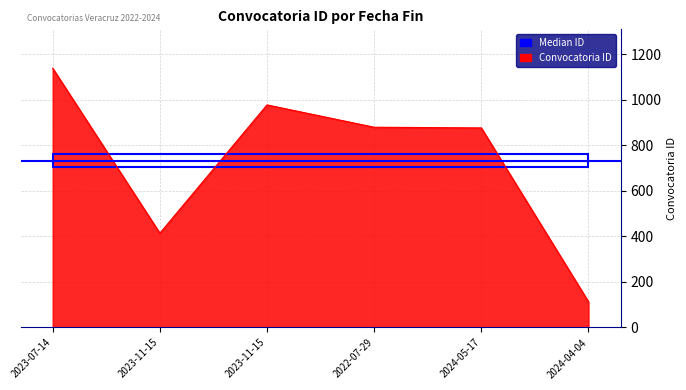

Which label corresponds to the largest value in the chart?

2023-07-14